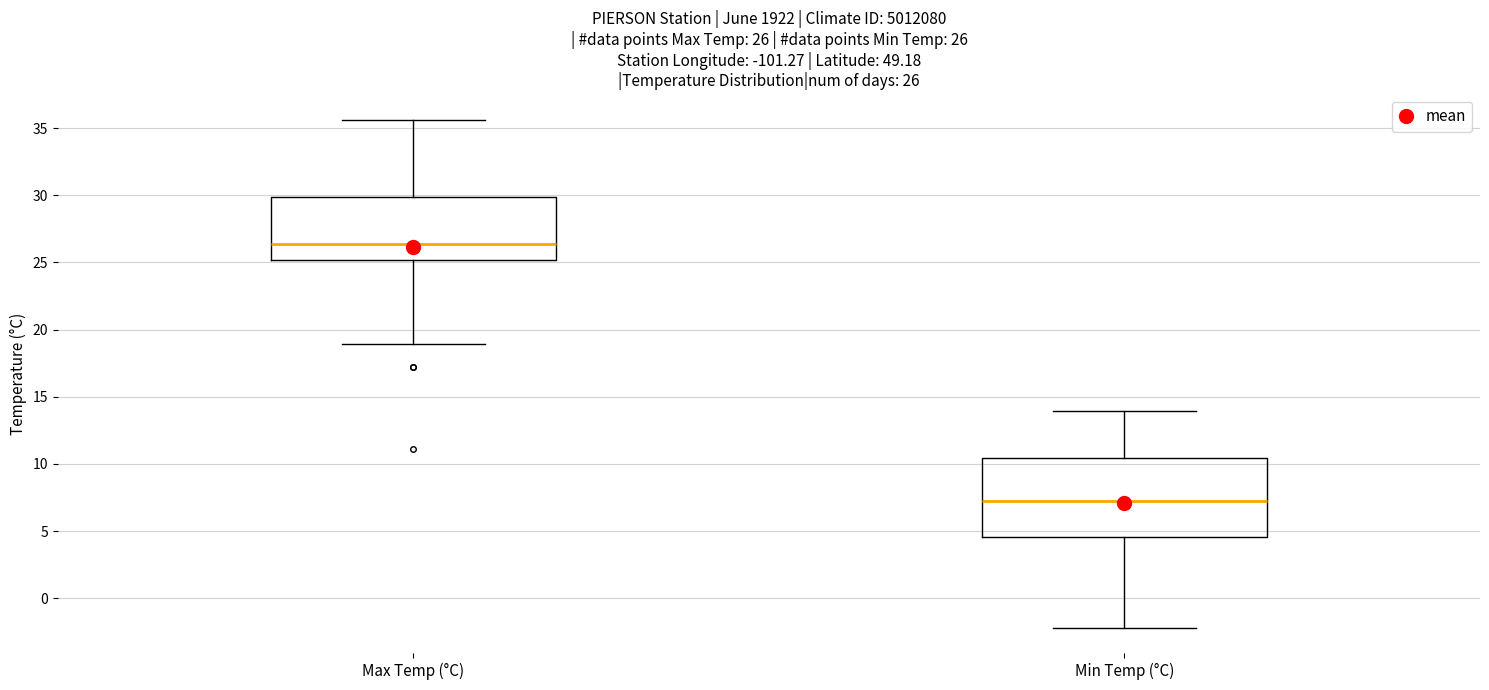

Which box is the tallest, from its lower edge to its upper edge?

Min Temp (°C)